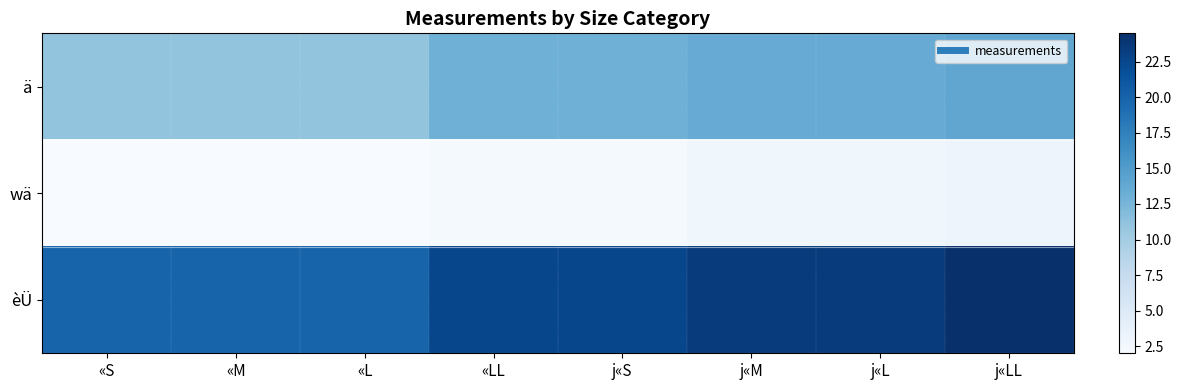

Which category has the lowest value across all series?

«S